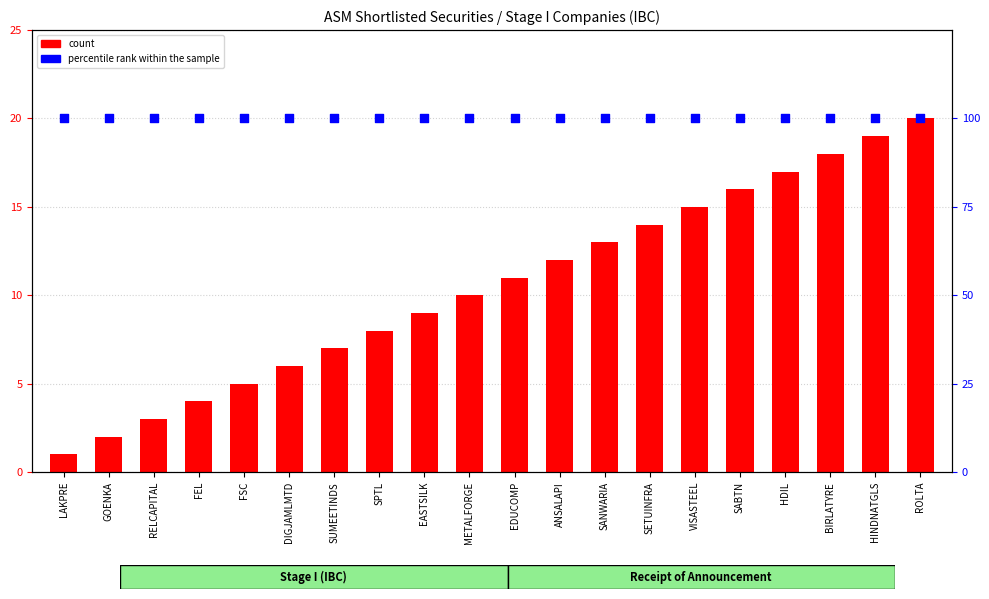

Which series has the widest spread of Y values?

count